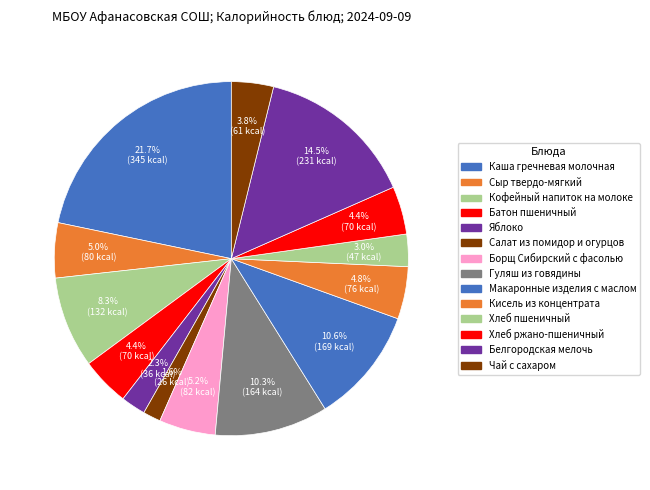

The Гуляш из говядины slice represents 23% of the pie. True or false?

False